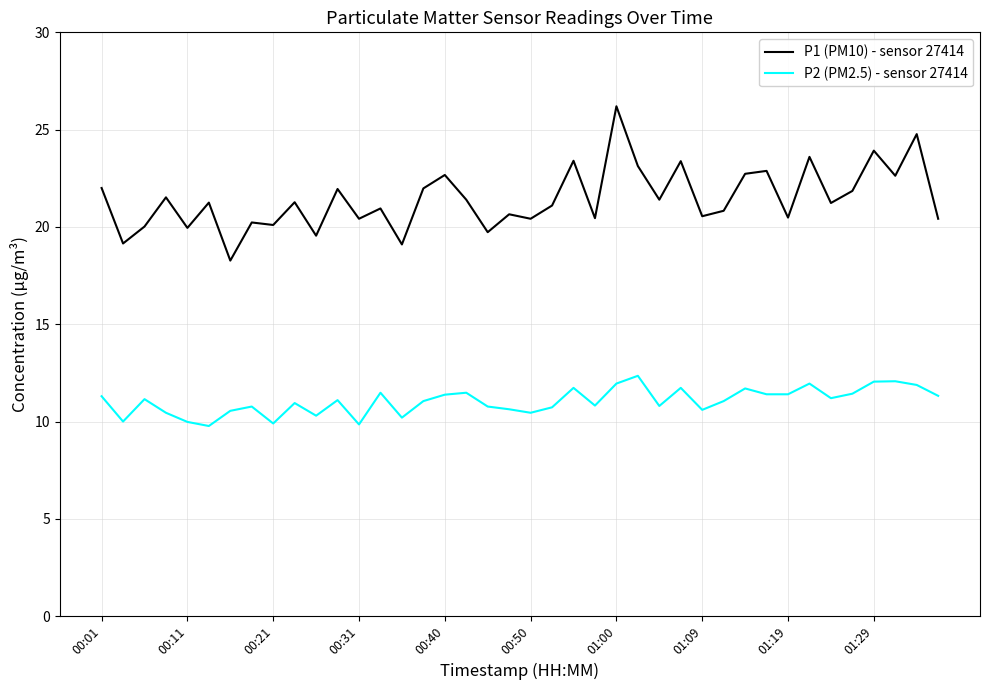

Count the number of data series in this chart.

2